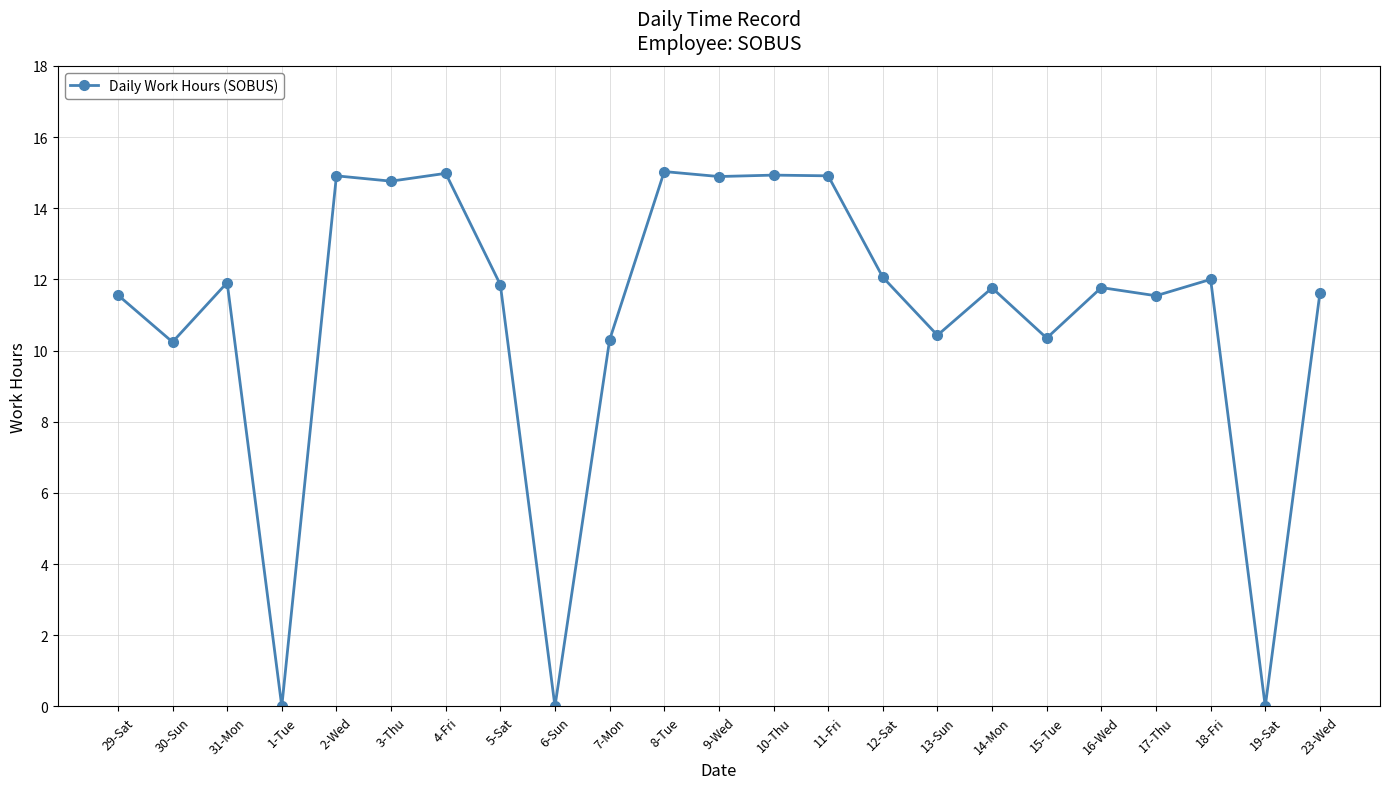

What is the label of the 5th point from the left?

2-Wed